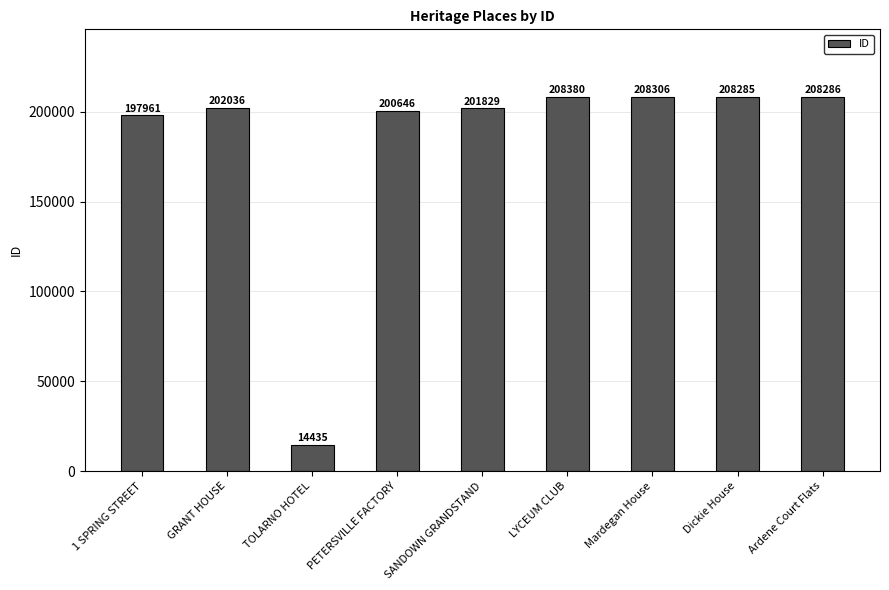

Reading left to right, what are all the values shown in this chart?

1 SPRING STREET=197961	GRANT HOUSE=202036	TOLARNO HOTEL=14435	PETERSVILLE FACTORY=200646	SANDOWN GRANDSTAND=201829	LYCEUM CLUB=208380	Mardegan House=208306	Dickie House=208285	Ardene Court Flats=208286